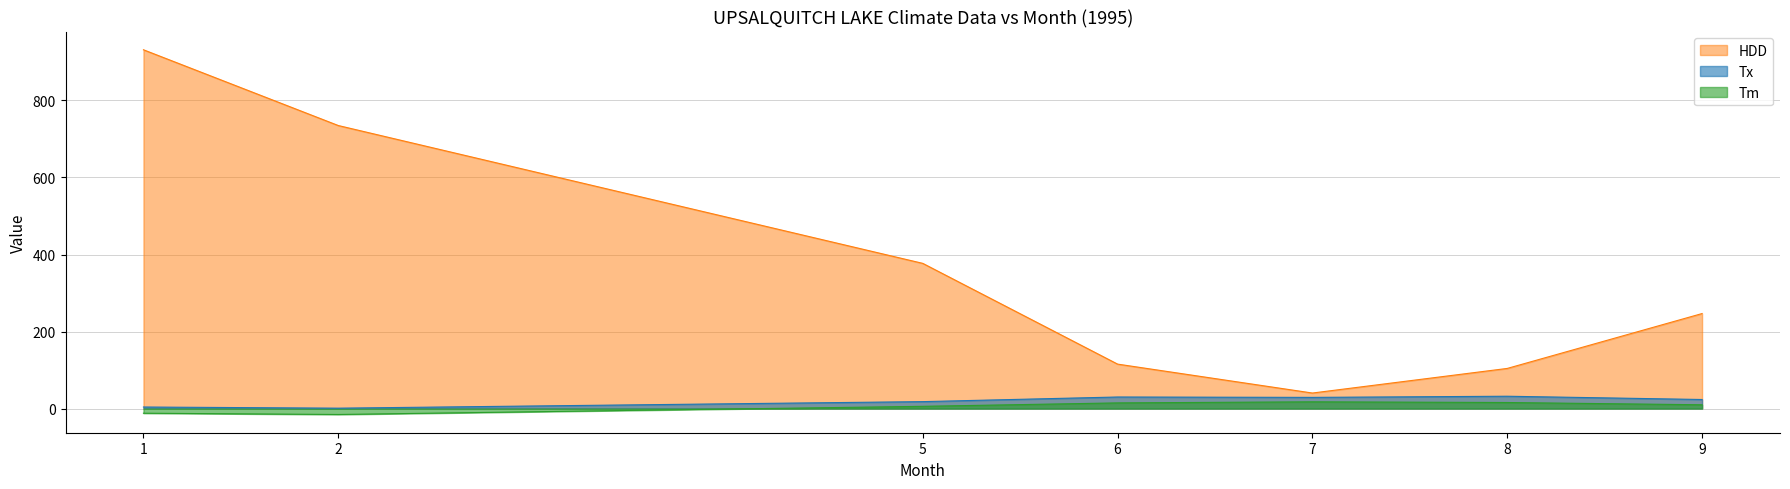

What are all the series names shown in the legend?

HDD, Tx, Tm